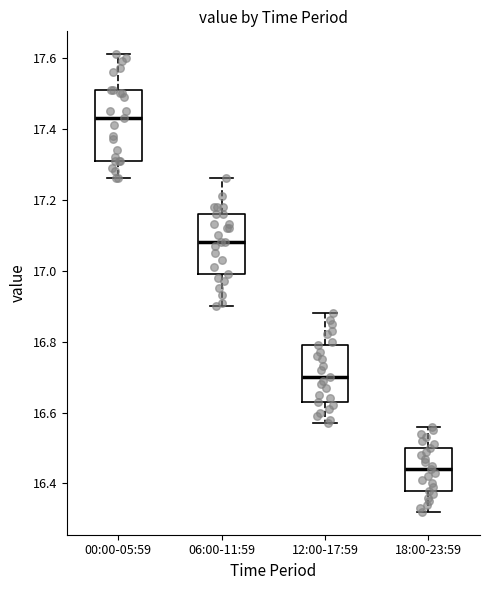

Which box's median line is the lowest?

18:00-23:59